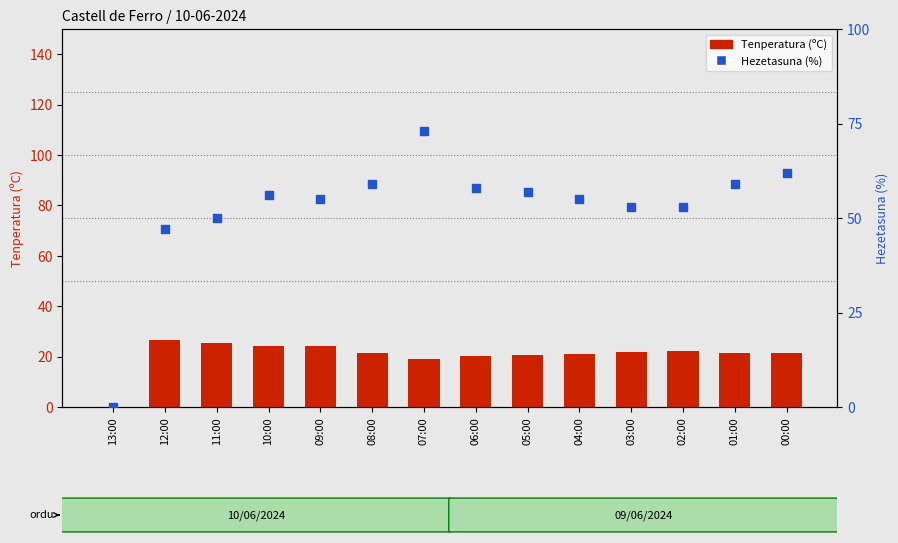

At how many categories does at least one series exceed 15?

13